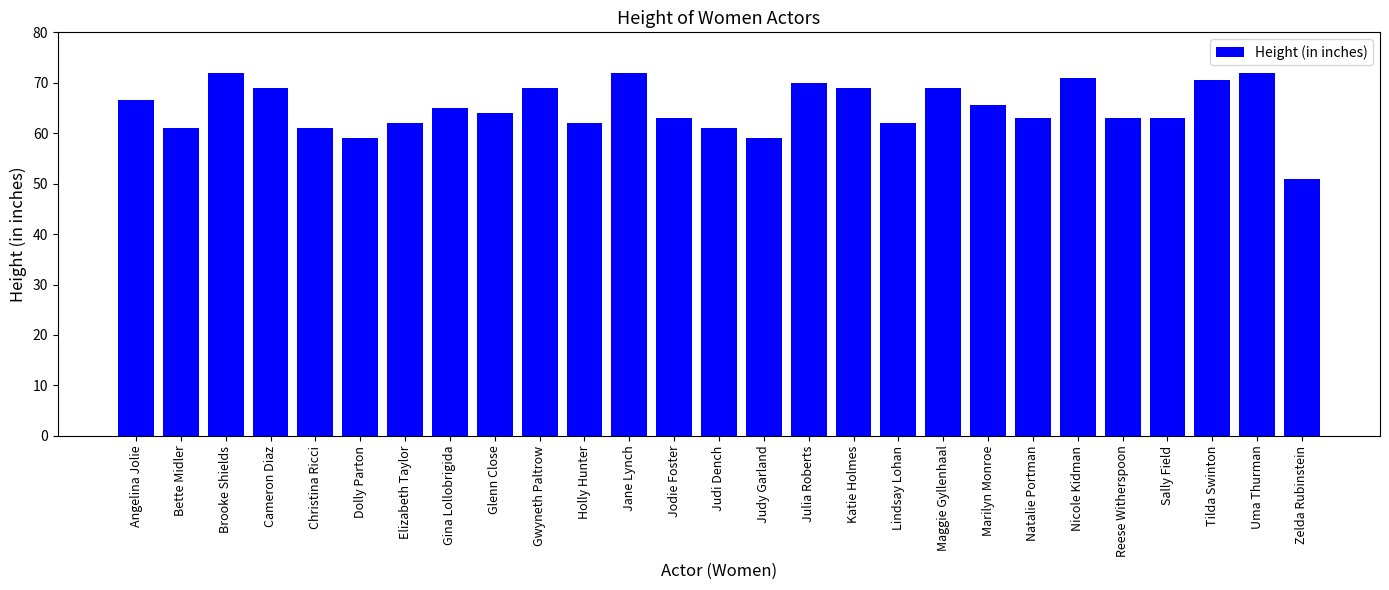

What is the value of the 21st bar from the left?

63.0